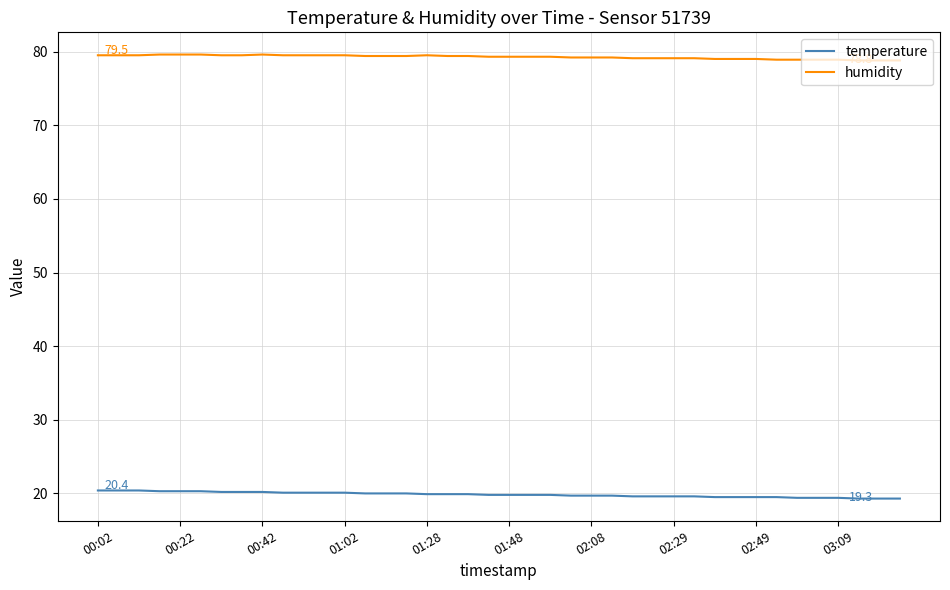

True or false: temperature and humidity intersect in this chart.

False